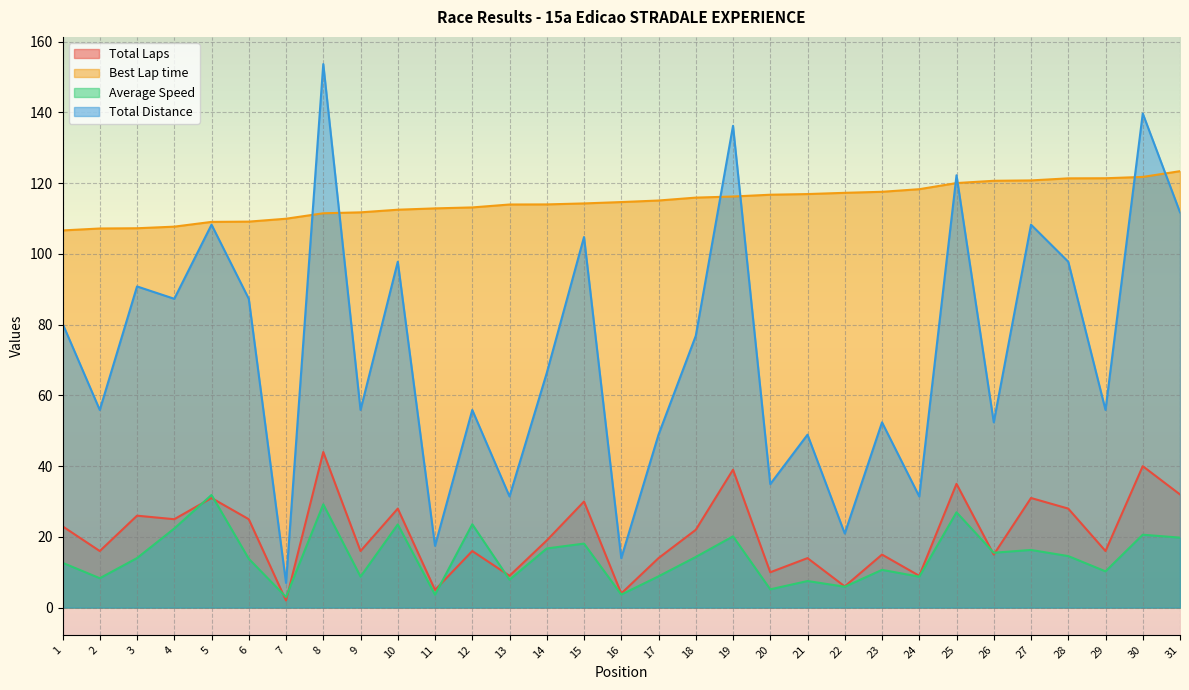

What is the difference between the maximum and second lowest values in the Average Speed series?

28.2